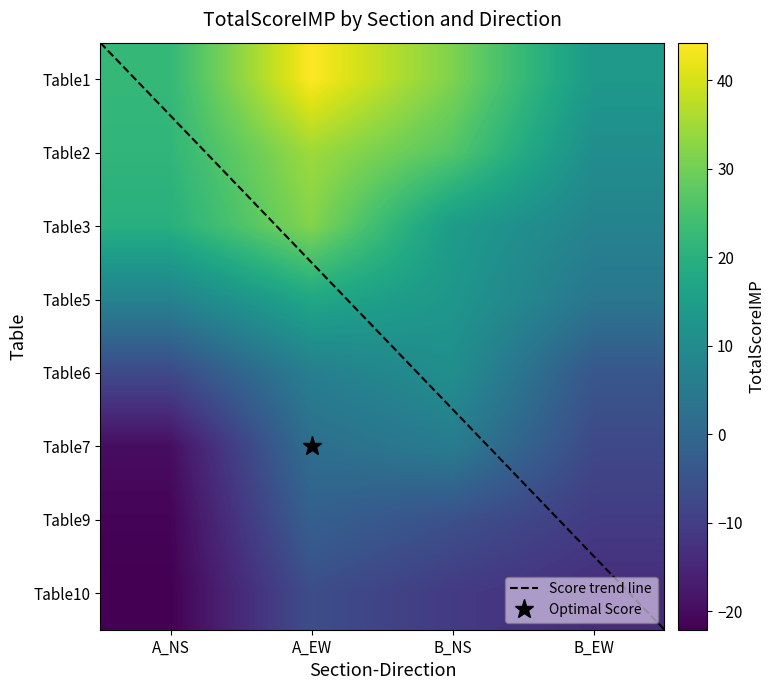

Reading right to left, transcribe all the data shown in this chart.

Section_A_NS: -22.1	-21.5	-19.8	-7.3	7.3	19.8	21.5	22.1
Section_A_EW: -6.4	-1.9	1.9	6.4	17.5	31.9	34.7	44.3
Section_B_NS: -10.7	-5.7	5.7	10.7	13.0	14.3	26.6	31.4
Section_B_EW: -13.6	-10.4	-7.5	-4.2	4.2	7.5	10.4	13.6